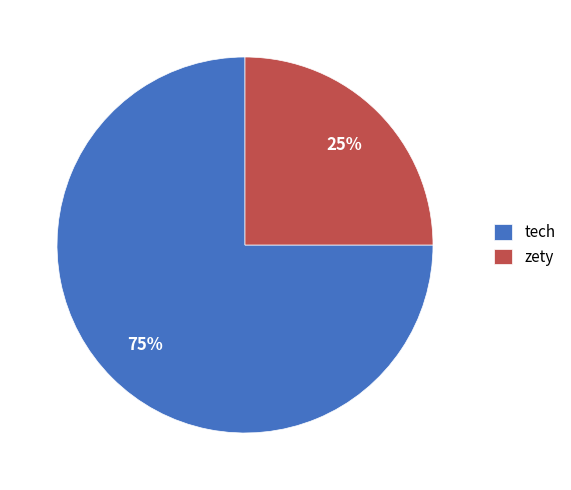

The zety slice represents 12% of the pie. True or false?

False